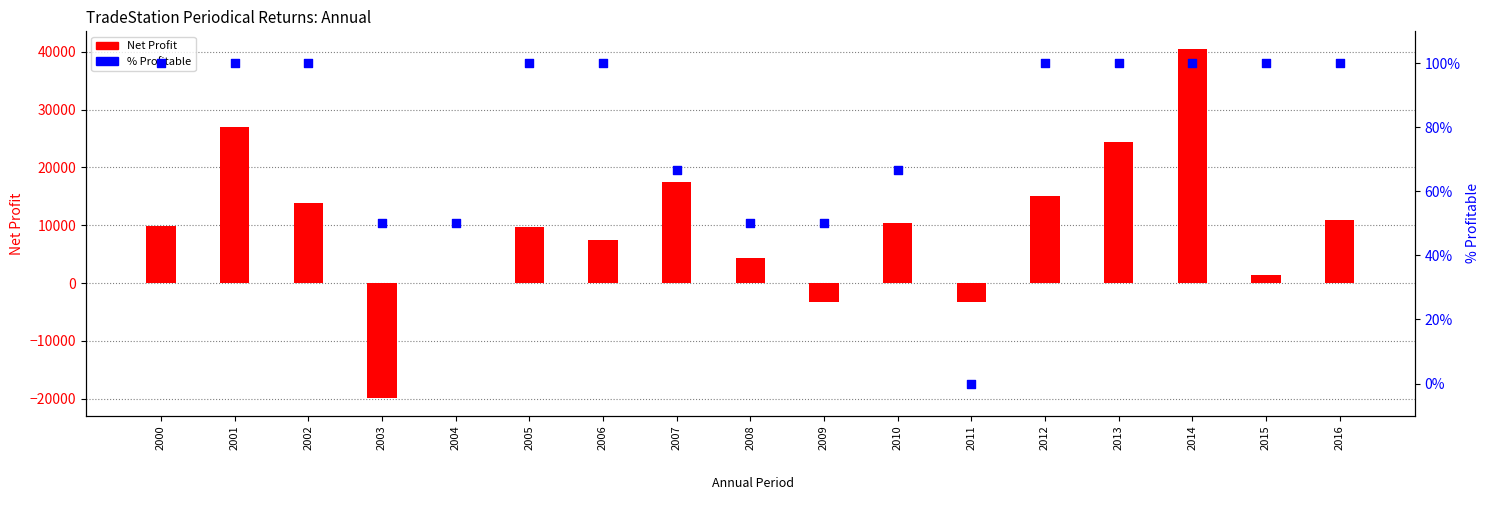

At how many categories does at least one series exceed 4382?

11